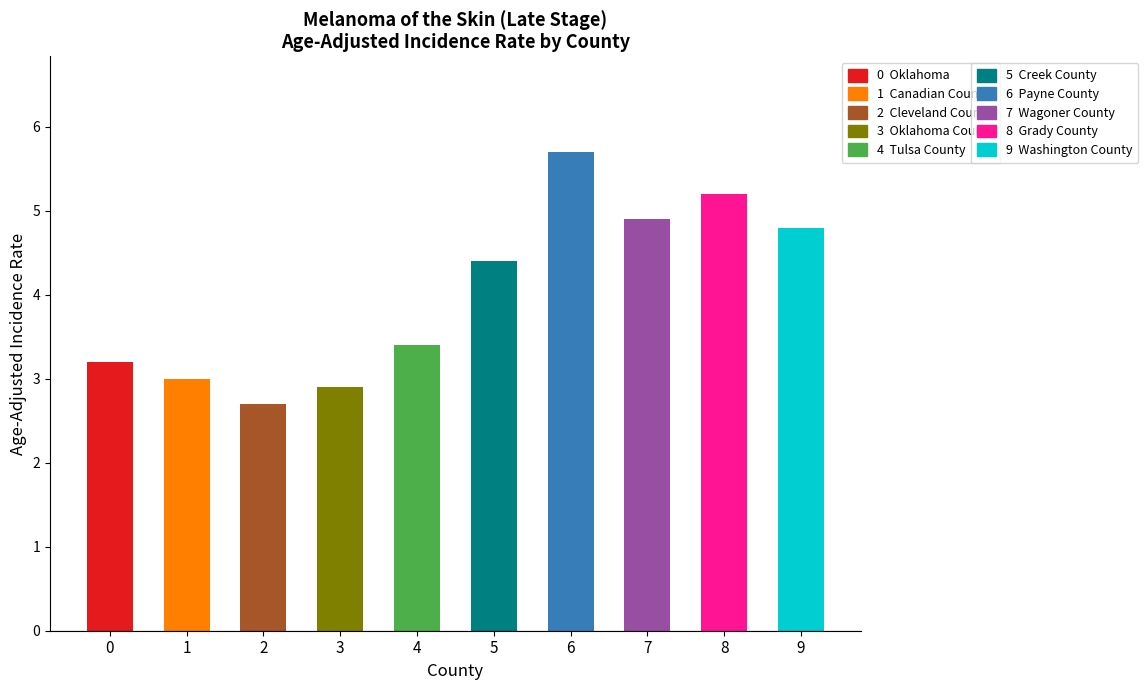

The chart shows a value of 4.2 at Canadian County. True or false?

False